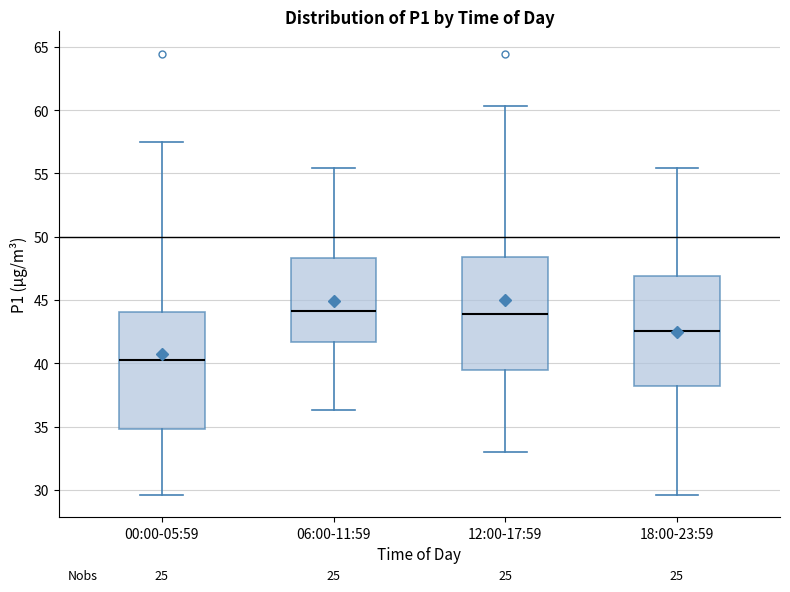

Reading left to right, read every box against the y-axis: the position of its median line, the range the box covers, and the ends of its whiskers. The values are not printed on the chart, so give them approximately, as read against the axis.

00:00-05:59: median 40.5, box 35.0 to 44.0, whiskers 29.5 to 57.5
06:00-11:59: median 44.0, box 41.5 to 48.5, whiskers 36.5 to 55.5
12:00-17:59: median 44.0, box 39.5 to 48.5, whiskers 33.0 to 60.5
18:00-23:59: median 42.5, box 38.0 to 47.0, whiskers 29.5 to 55.5